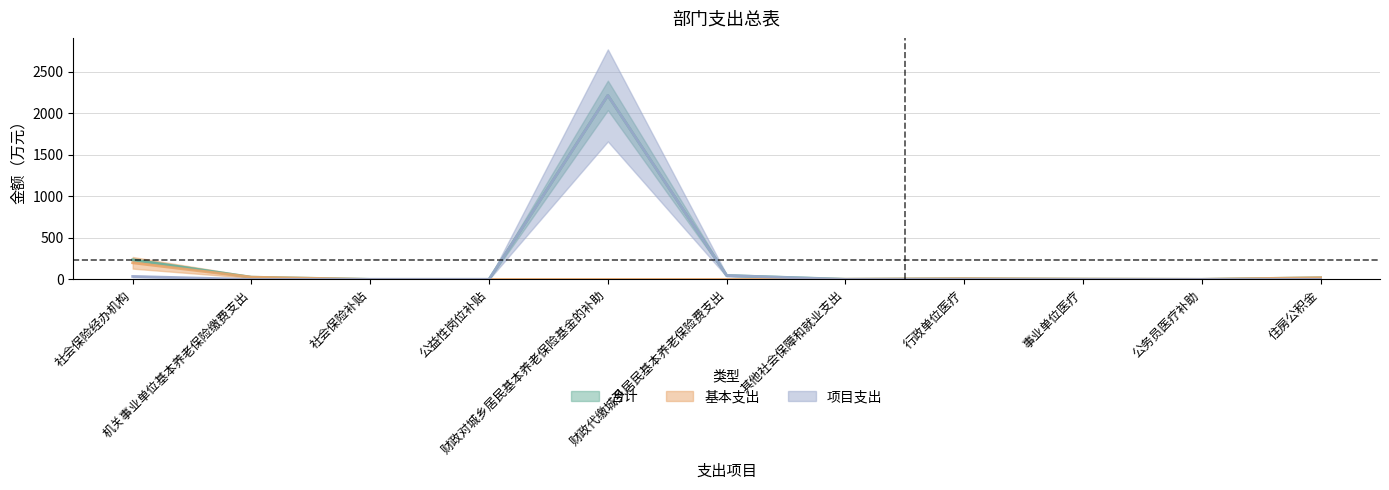

What is the label of the 5th point from the left?

财政对城乡居民基本养老保险基金的补助